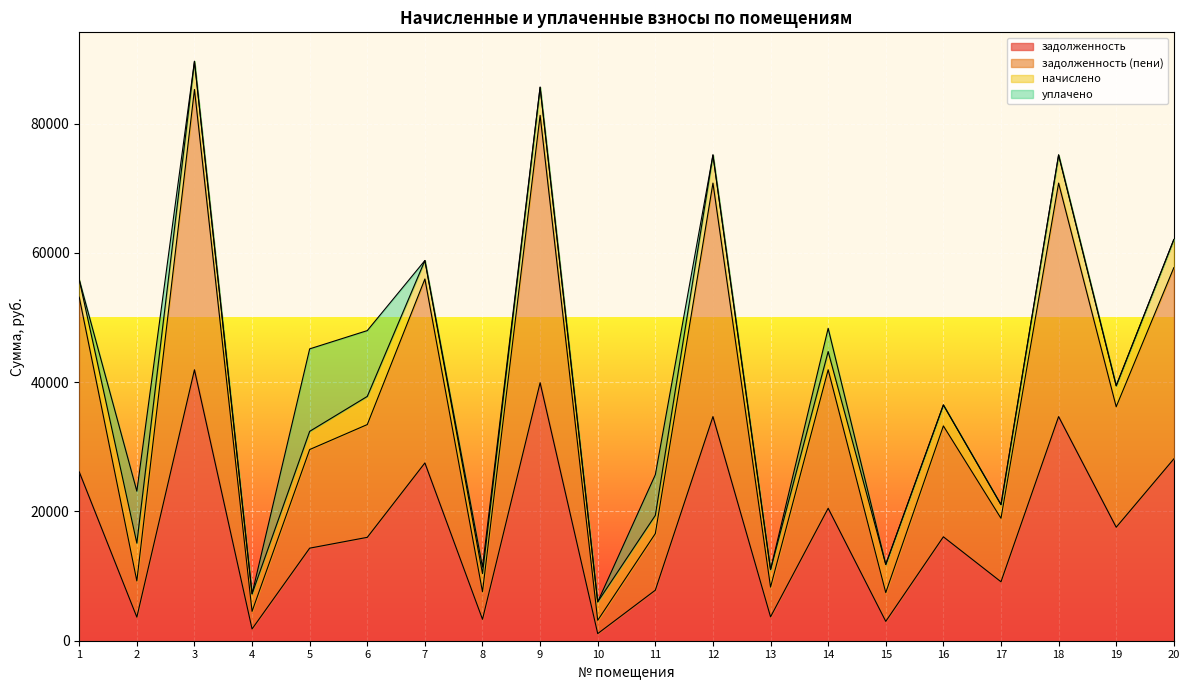

What is the value of the задолженность (пени) point at the 17th from the left?

18941.3